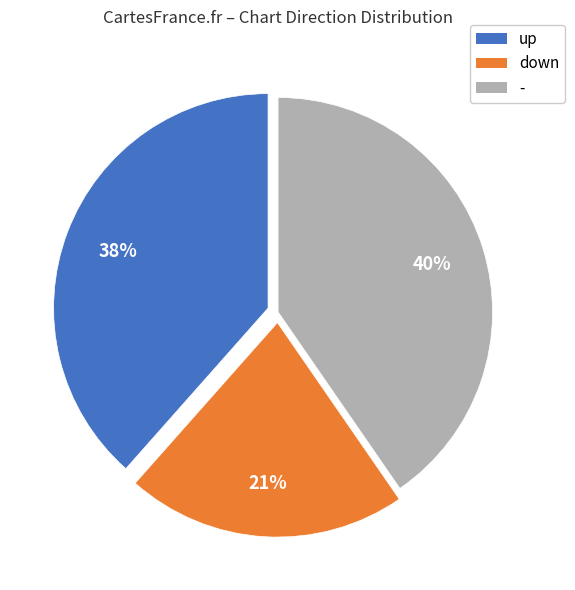

How many slices are in this pie chart?

3